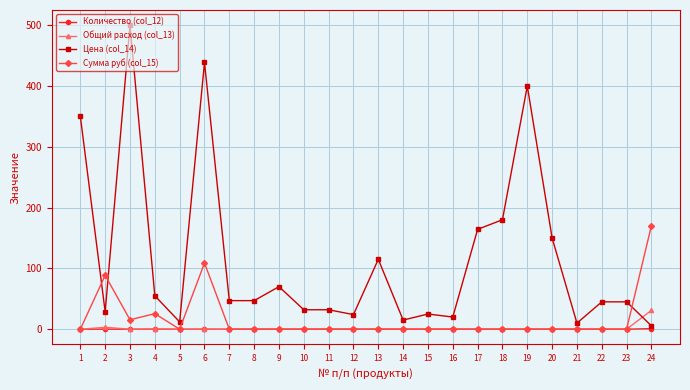

How many lines are shown in the chart?

4